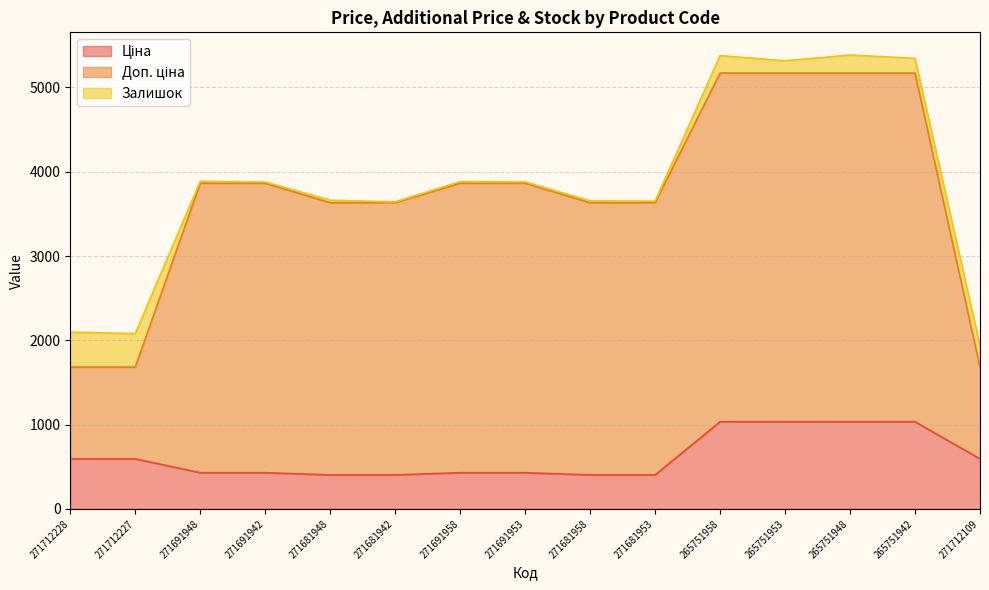

What is the average value of the Доп. ціна series?

3097.8